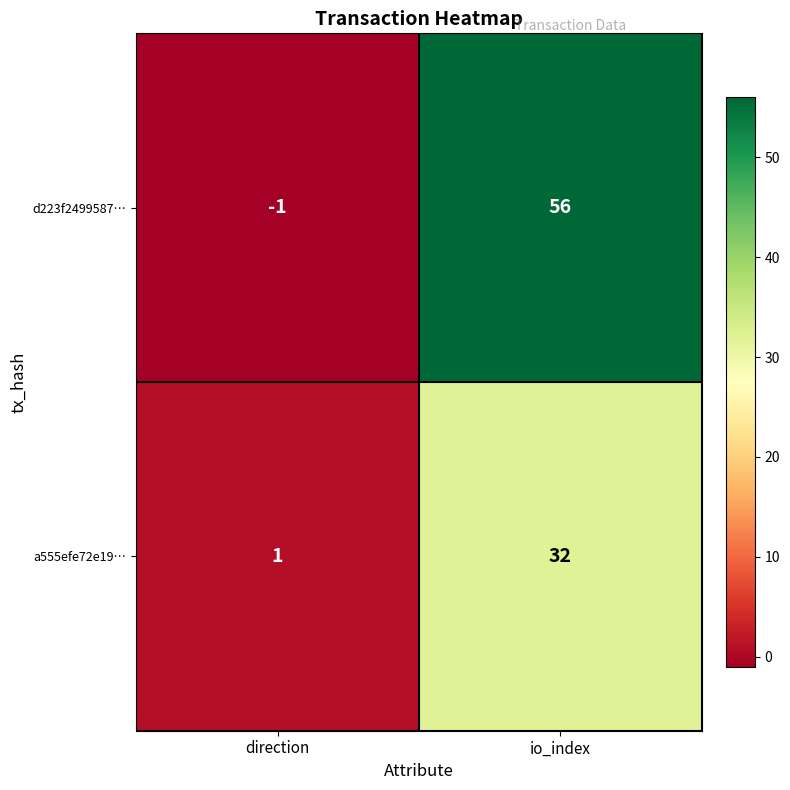

Count the number of categories in the chart.

2